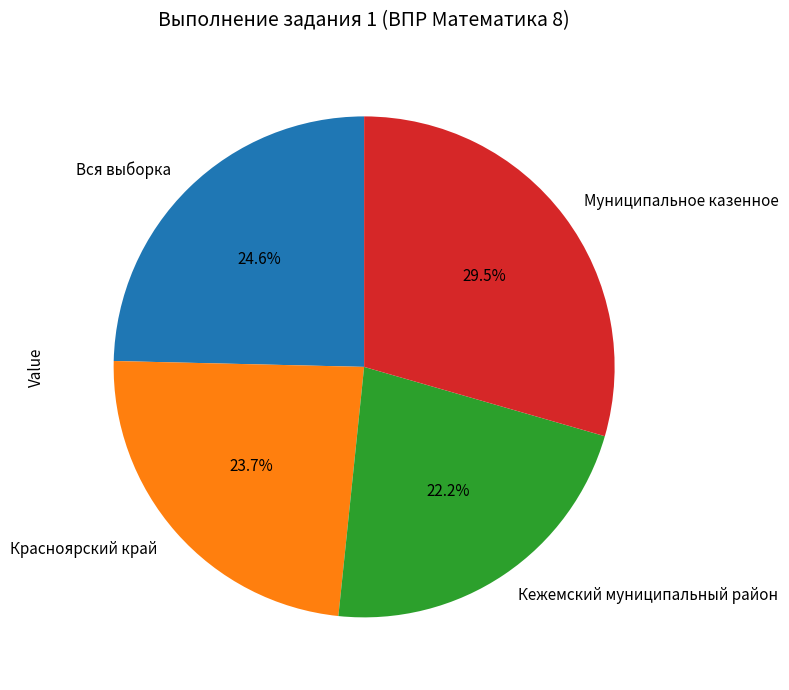

To the nearest percent, what is the difference between the Муниципальное казенное and Вся выборка slice percentages?

5%